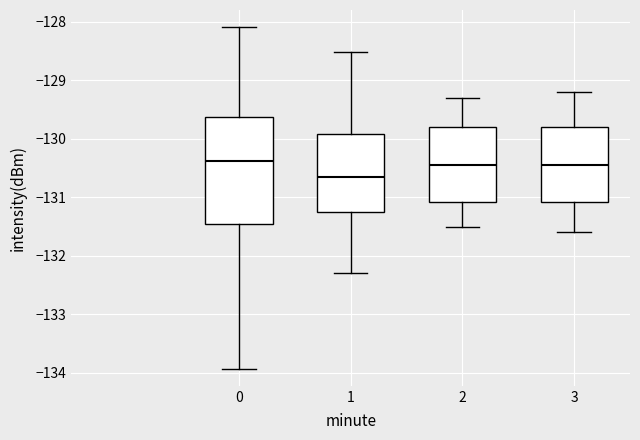

Comparing the boxes themselves (not the whiskers), which one is the tallest?

0